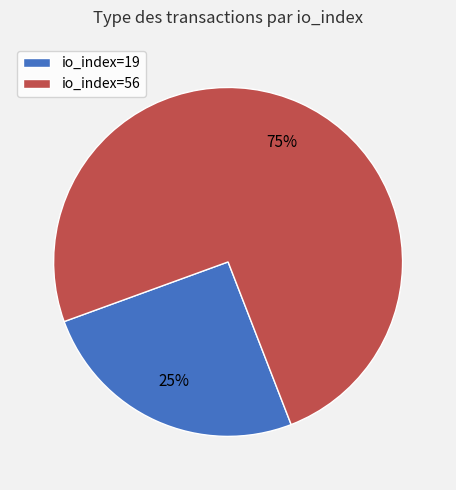

How many segments does this pie chart have?

2